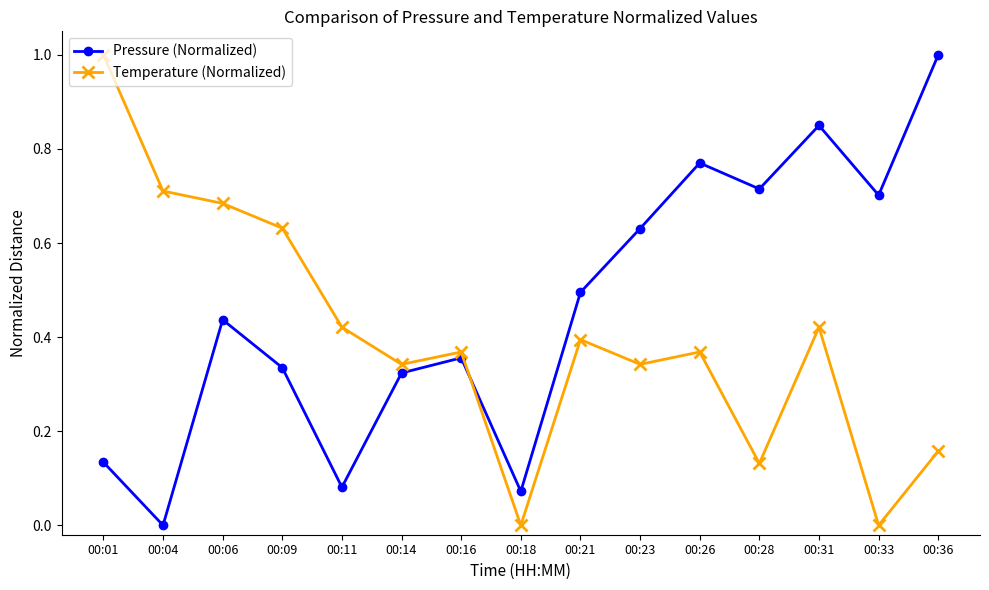

Is this an area chart (filled region under the line)?

No